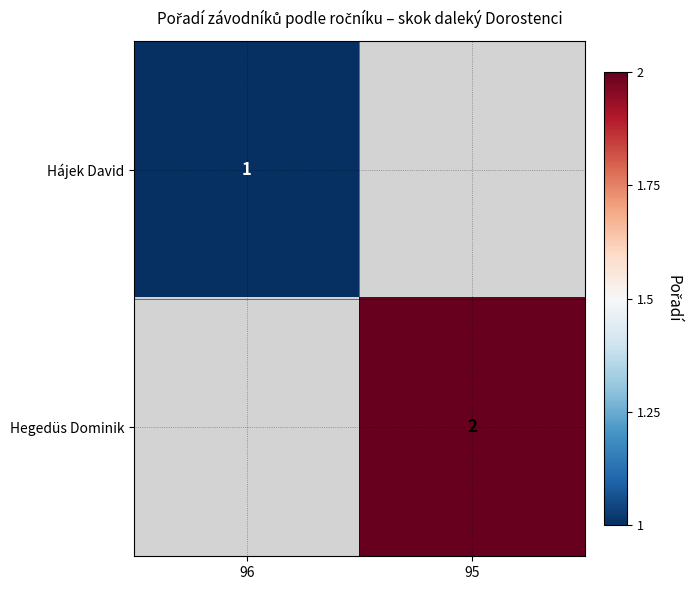

The Hájek David series shows 1.6 at 96. True or false?

False